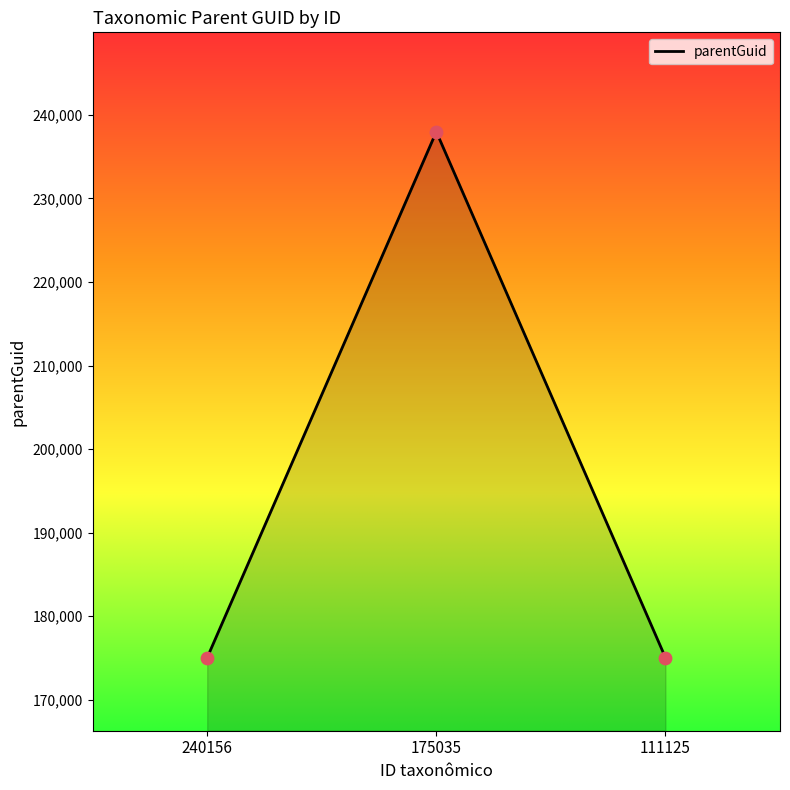

Approximately how many times larger is the value at 240156 compared to 175035?

0.7